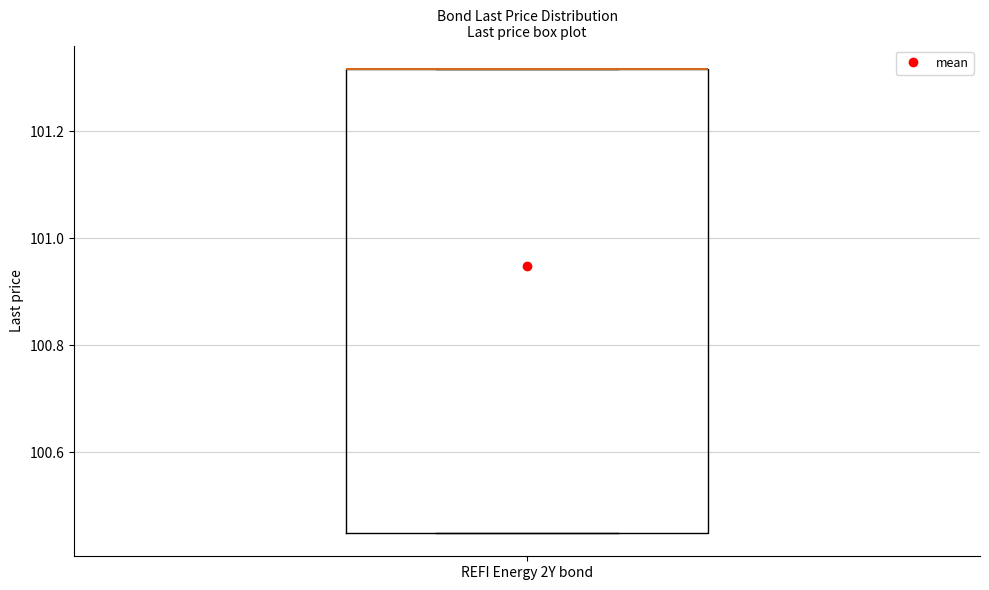

Read this box plot against the y-axis: the position of the median line, the range covered by the box, and the ends of both whiskers. The values are not printed on the chart, so give them approximately, as read against the axis.

median 101.32 (drawn on the box's upper edge), box 100.44 to 101.32, whiskers 100.44 to 101.32